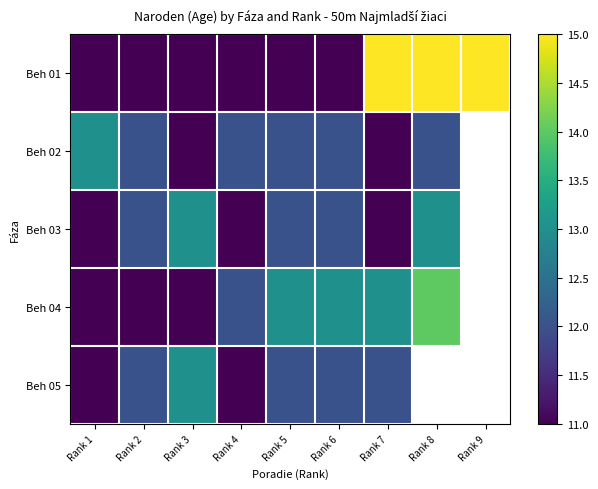

What is the highest value of the Beh 01 series?

15.0